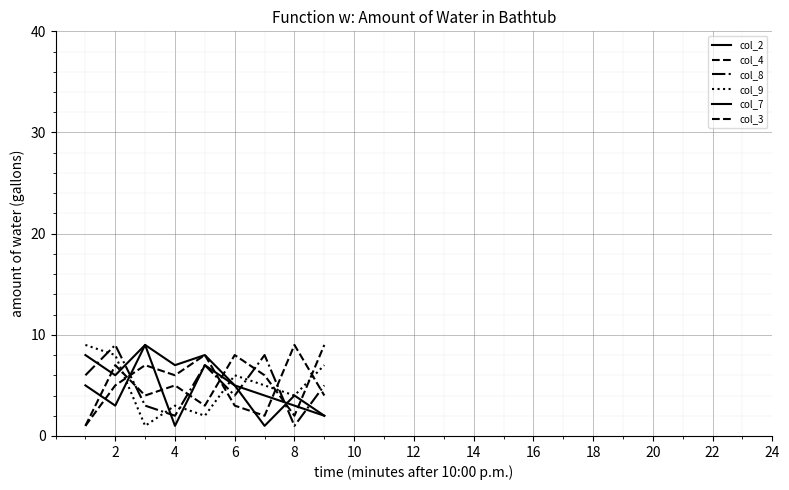

Count the number of categories in the chart.

9